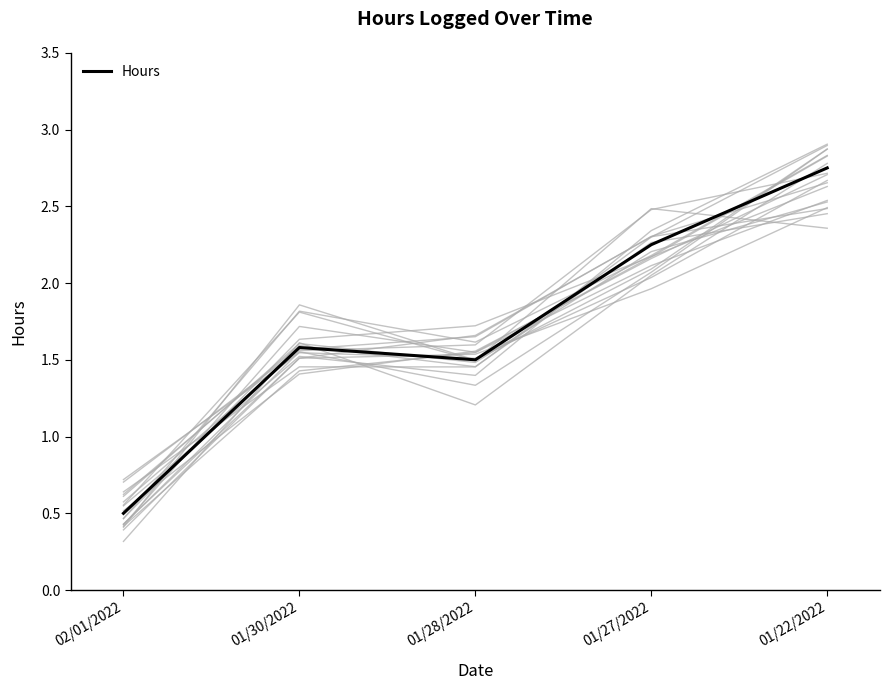

Is it true that the value at 02/01/2022 is 0.3?

False